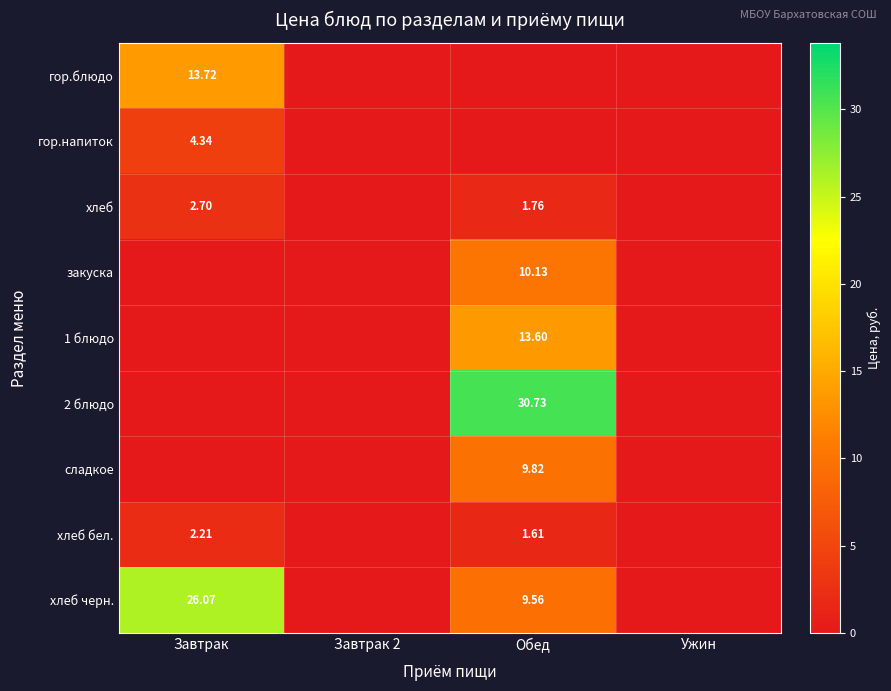

What is the difference between the highest and lowest values at Обед?

30.7